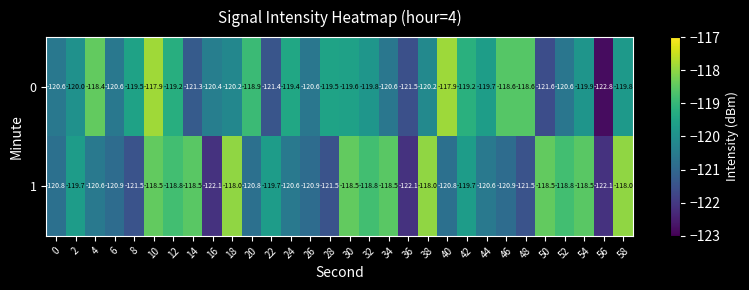

Rank the series by their average value, from lowest to highest.

0, 1